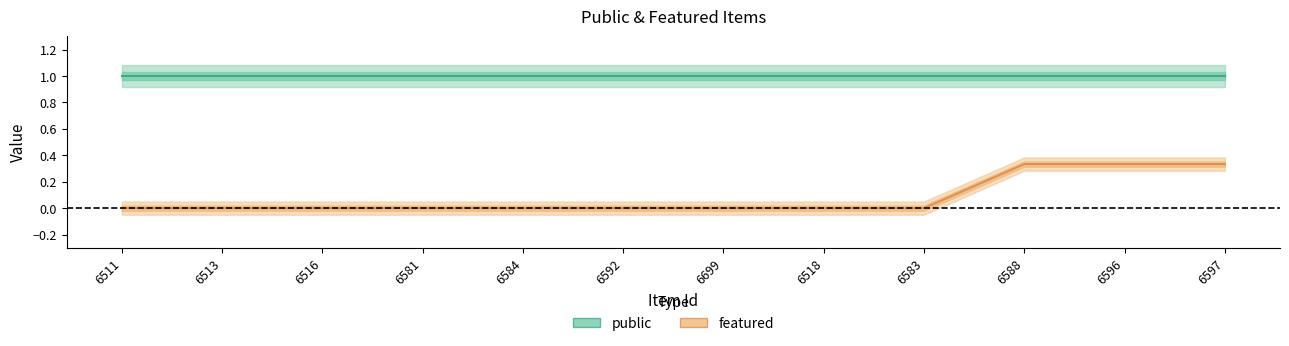

What is the difference between the highest and lowest values at 6581?

1.0